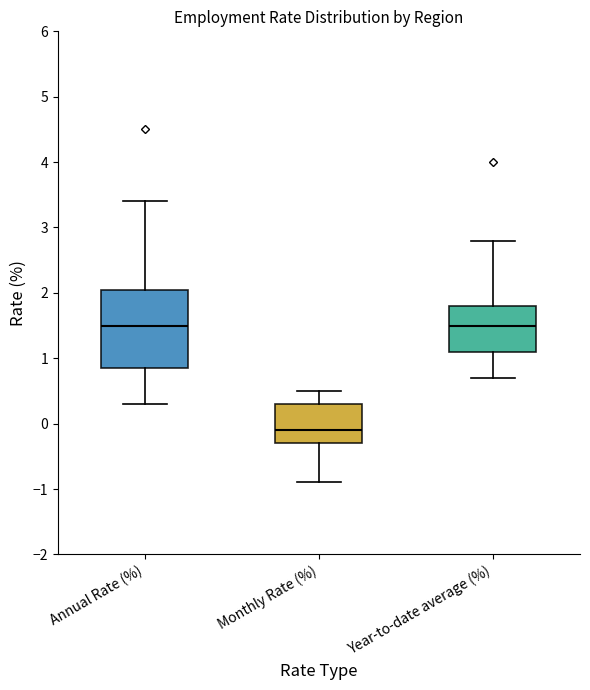

Reading left to right, read every box against the y-axis: the position of its median line, the range the box covers, and the ends of its whiskers. The values are not printed on the chart, so give them approximately, as read against the axis.

Annual Rate (%): median 1.5, box 0.9 to 2.1, whiskers 0.3 to 3.4
Monthly Rate (%): median -0.1, box -0.3 to 0.3, whiskers -0.9 to 0.5
Year-to-date average (%): median 1.5, box 1.1 to 1.8, whiskers 0.7 to 2.8